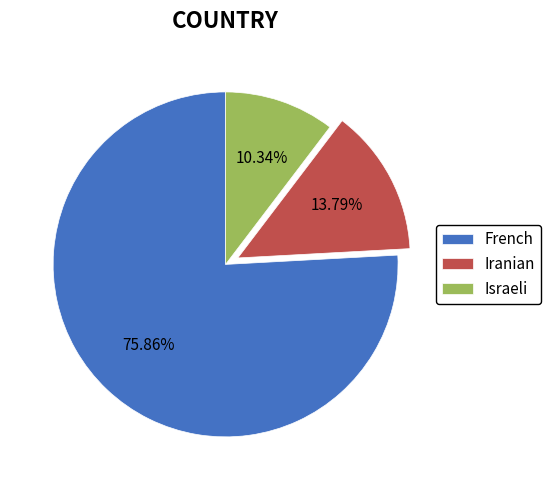

Count the number of slices in the pie.

3